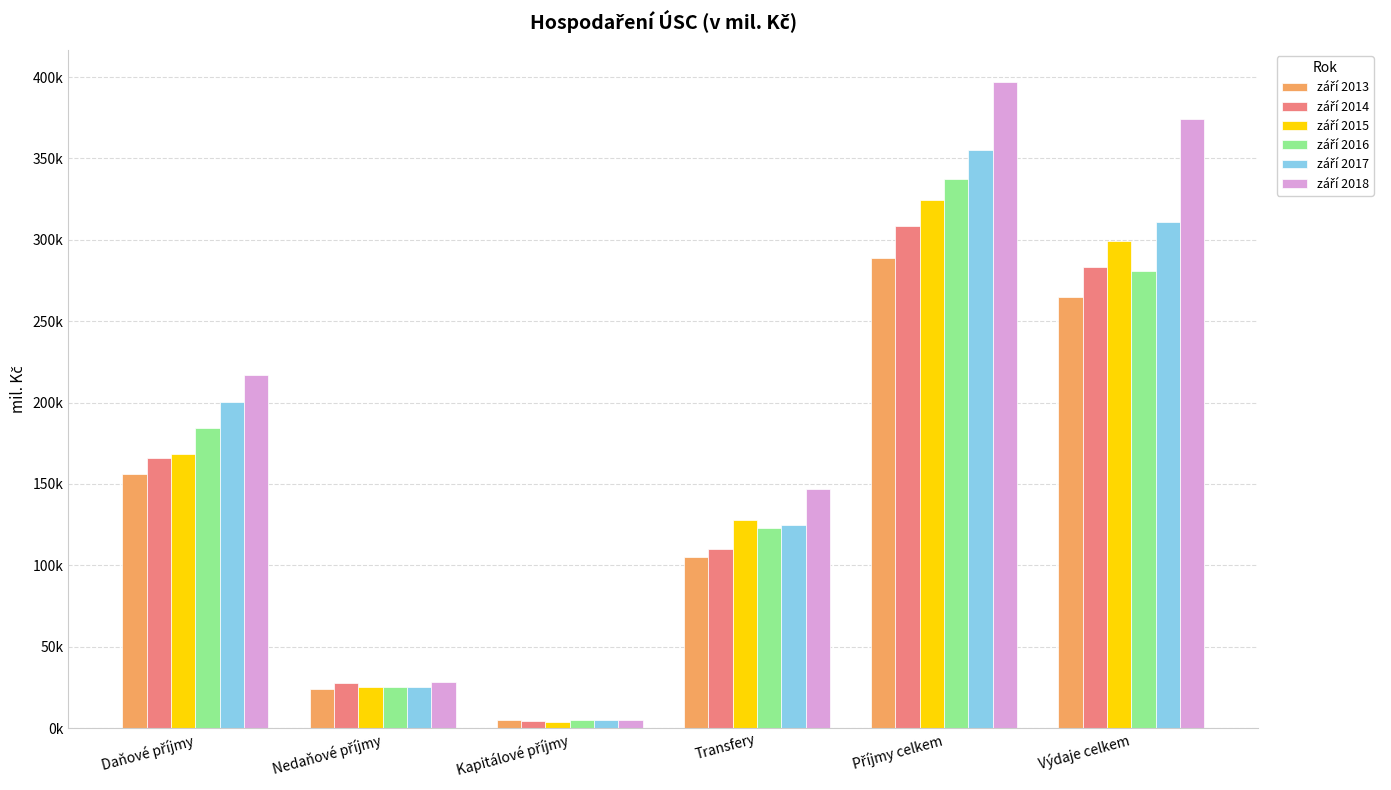

What is the label of the 5th bar from the right?

Nedaňové příjmy